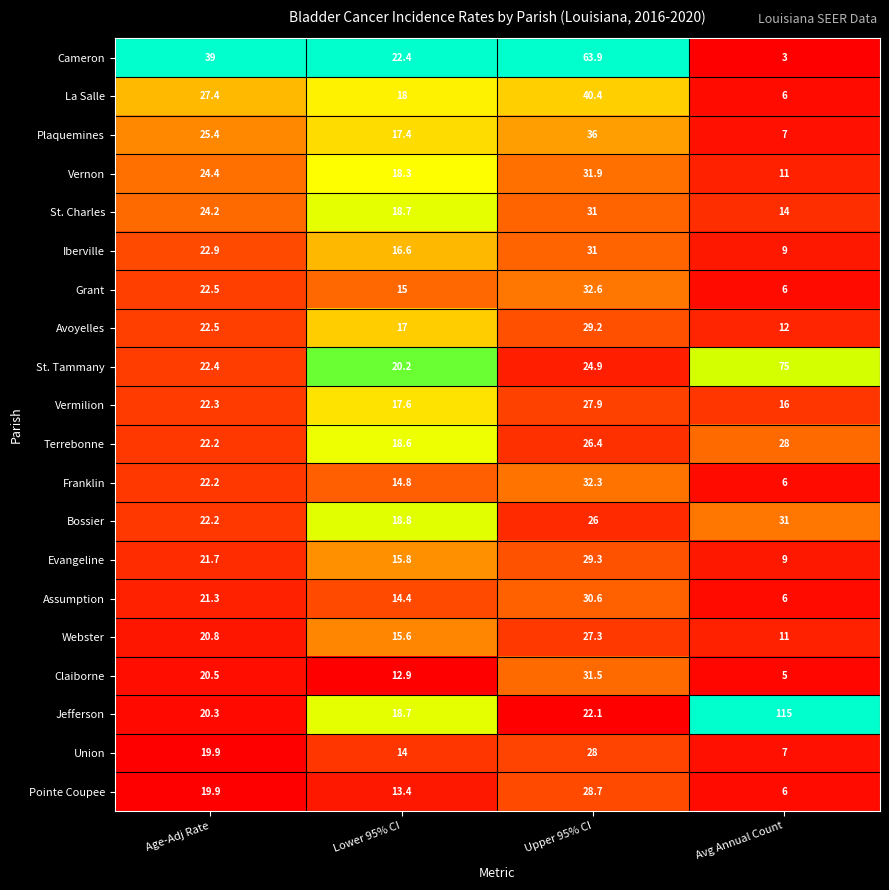

List the labels in order of Claiborne value, smallest first.

Avg Annual Count, Lower 95% CI, Age-Adj Rate, Upper 95% CI